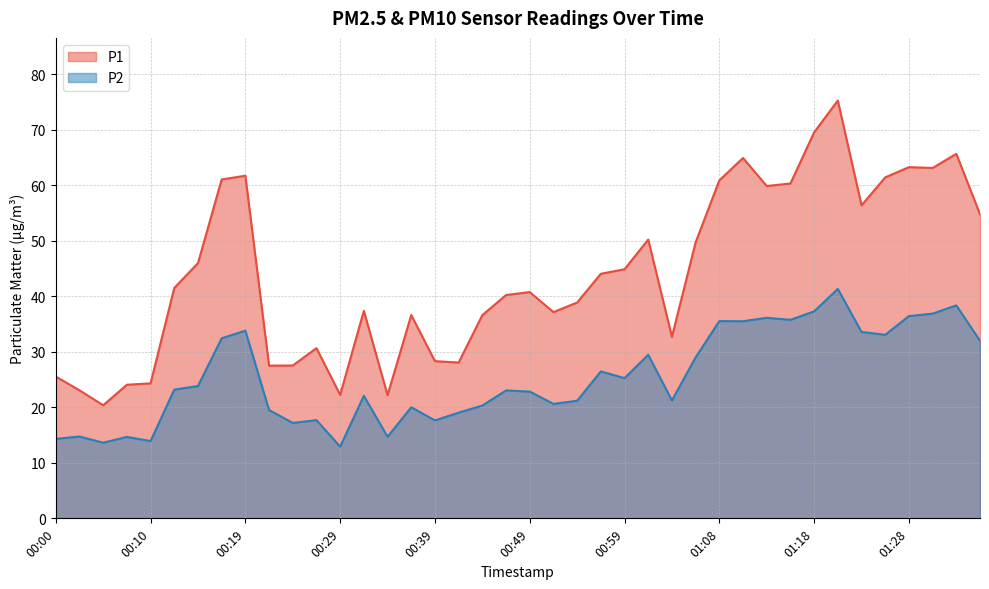

True or false: P1 and P2 cross at least once.

False